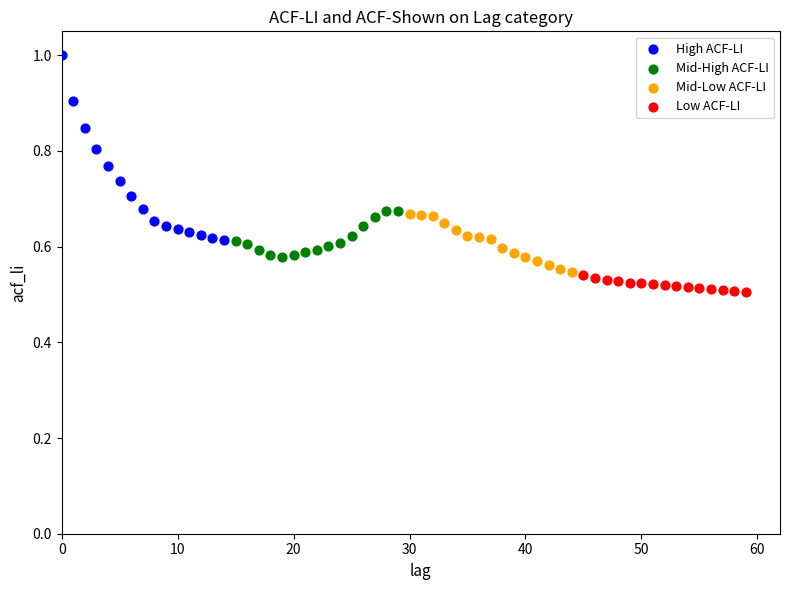

Which series contains the highest Y value?

High ACF-LI